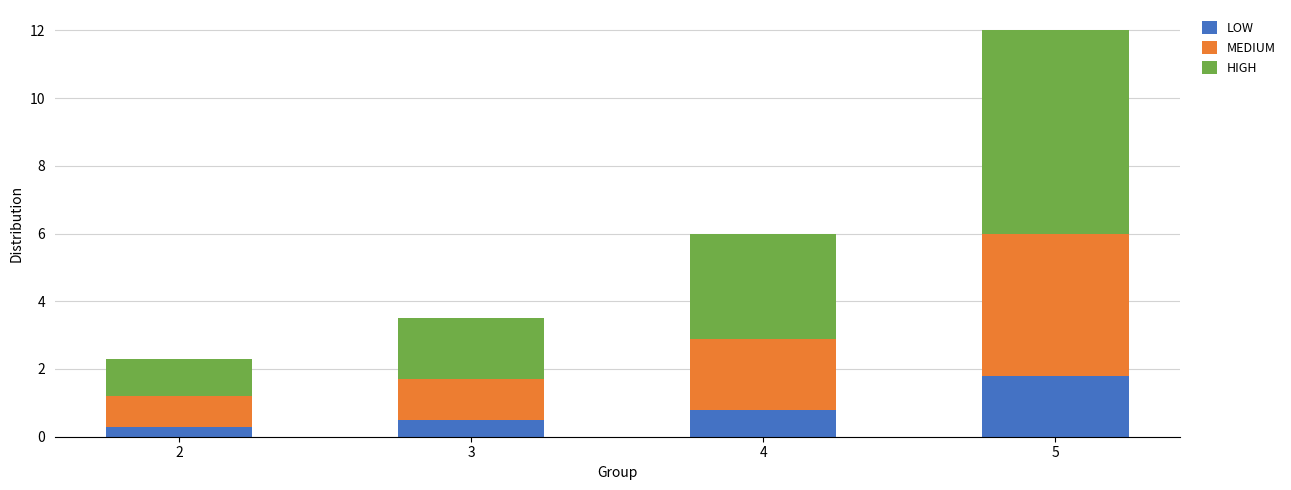

What is the difference between the maximum and second lowest values in the LOW series?

1.3